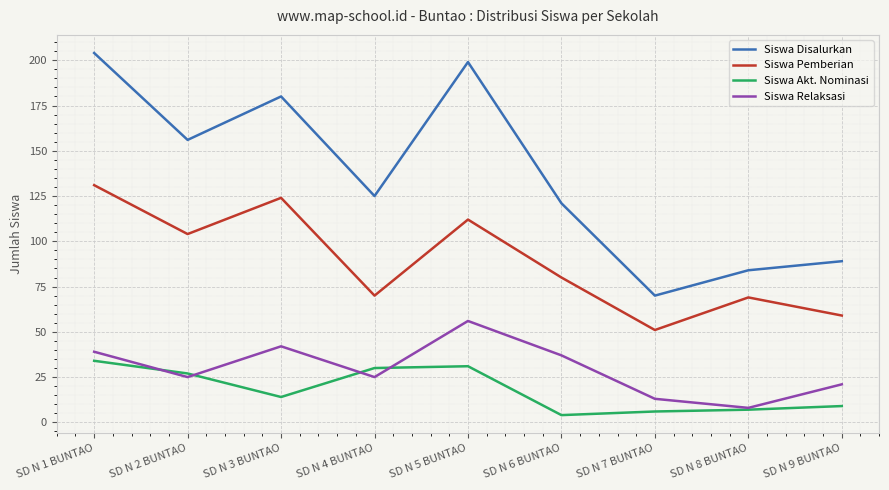

Between SD N 4 BUNTAO and SD N 7 BUNTAO, which series saw the biggest shift?

Siswa Disalurkan